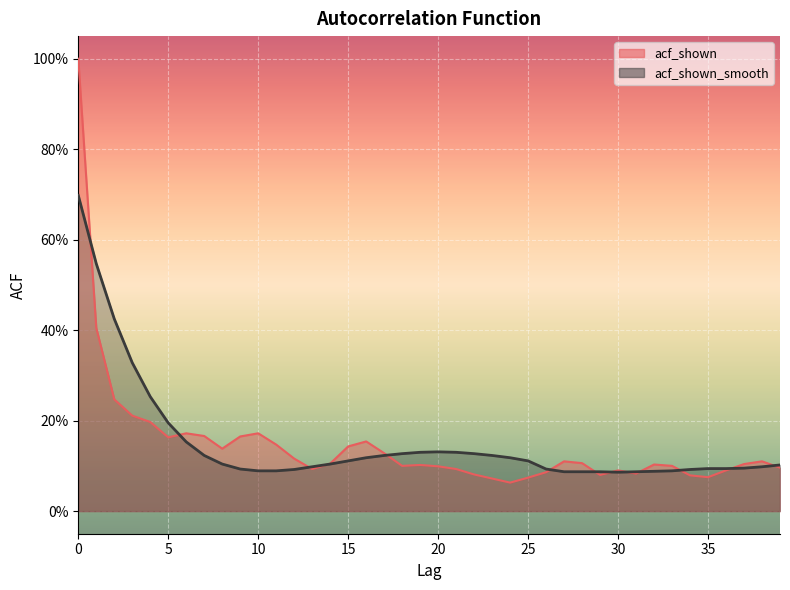

Reading left to right, what are all the values shown in this chart?

acf_shown: 0=1.0	1=0.4	2=0.2	3=0.2	4=0.2	5=0.2	6=0.2	7=0.2	8=0.1	9=0.2	10=0.2	11=0.1	12=0.1	13=0.1	14=0.1	15=0.1	16=0.2	17=0.1	18=0.1	19=0.1	20=0.1	21=0.1	22=0.1	23=0.1	24=0.1	25=0.1	26=0.1	27=0.1	28=0.1	29=0.1	30=0.1	31=0.1	32=0.1	33=0.1	34=0.1	35=0.1	36=0.1	37=0.1	38=0.1	39=0.1
acf_shown_smooth: 0=0.7	1=0.5	2=0.4	3=0.3	4=0.3	5=0.2	6=0.2	7=0.1	8=0.1	9=0.1	10=0.1	11=0.1	12=0.1	13=0.1	14=0.1	15=0.1	16=0.1	17=0.1	18=0.1	19=0.1	20=0.1	21=0.1	22=0.1	23=0.1	24=0.1	25=0.1	26=0.1	27=0.1	28=0.1	29=0.1	30=0.1	31=0.1	32=0.1	33=0.1	34=0.1	35=0.1	36=0.1	37=0.1	38=0.1	39=0.1